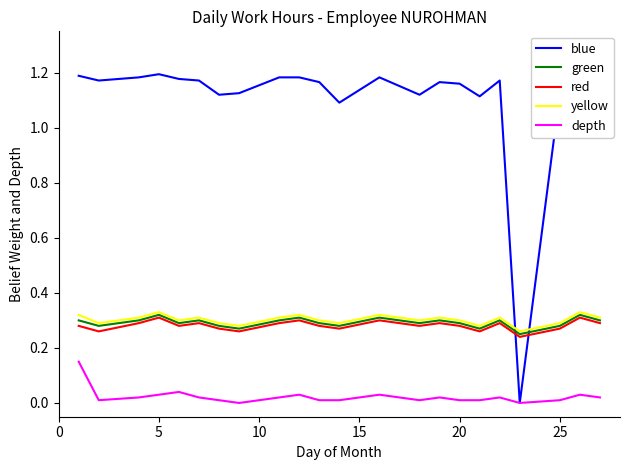

Rank the series by their maximum value, from highest to lowest.

blue, yellow, green, red, depth